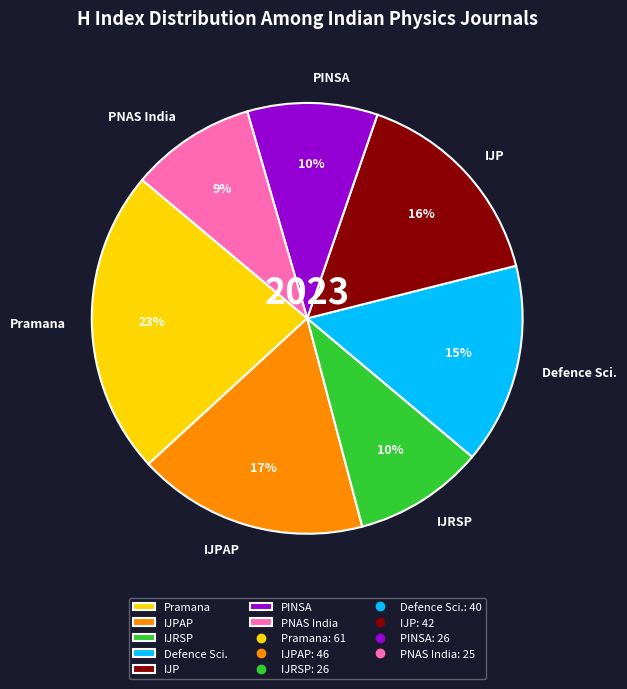

Count the number of slices in the pie.

7